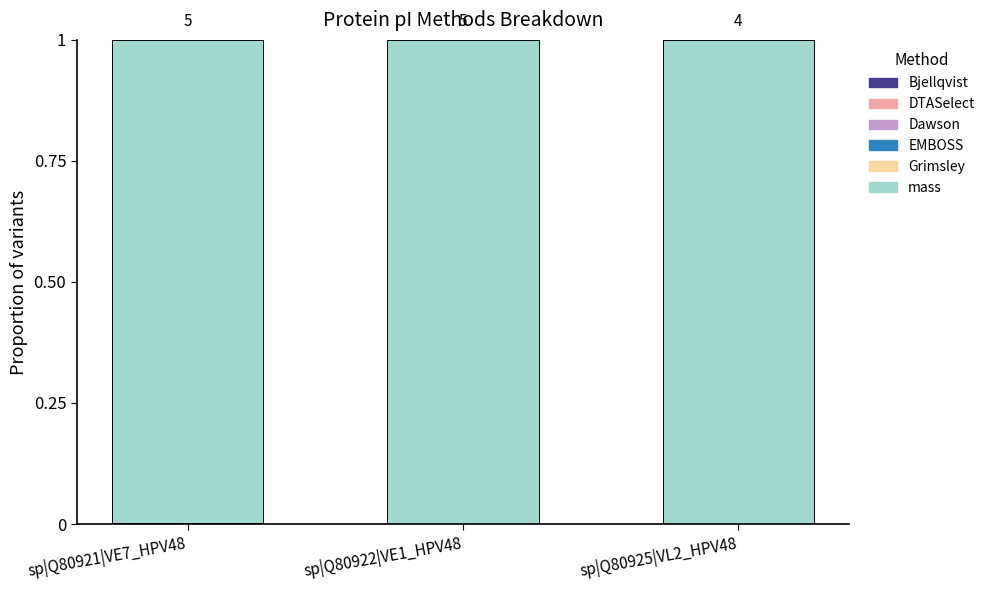

The value of Dawson at sp|Q80922|VE1_HPV48 is 0.0. True or false?

True